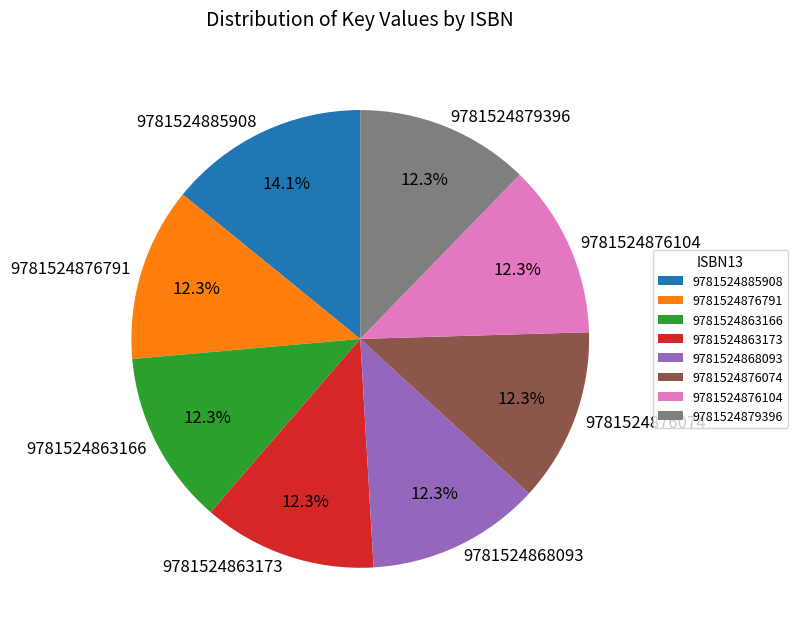

The 9781524876074 slice represents 3% of the pie. True or false?

False